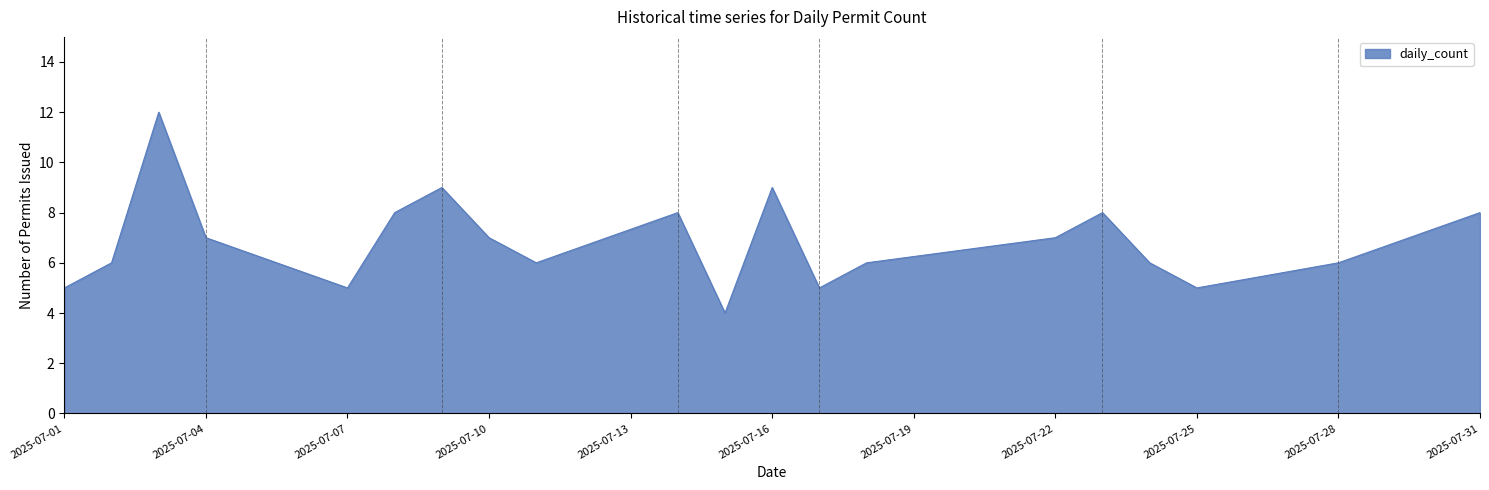

What is the minimum value shown in the chart?

4